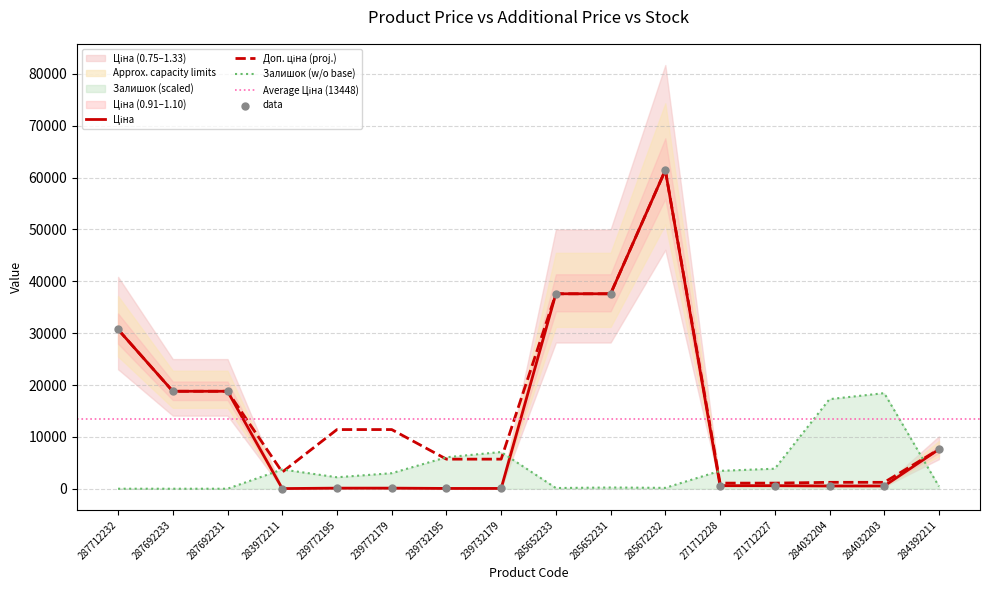

Which series reaches the maximum Y coordinate?

Ціна